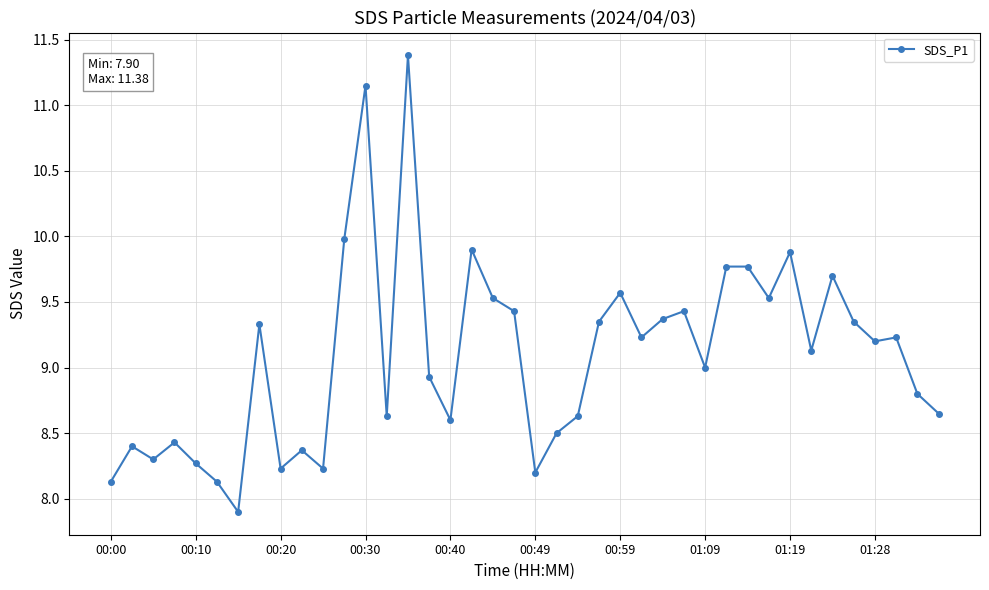

What is the value of the 6th point from the left?

8.1